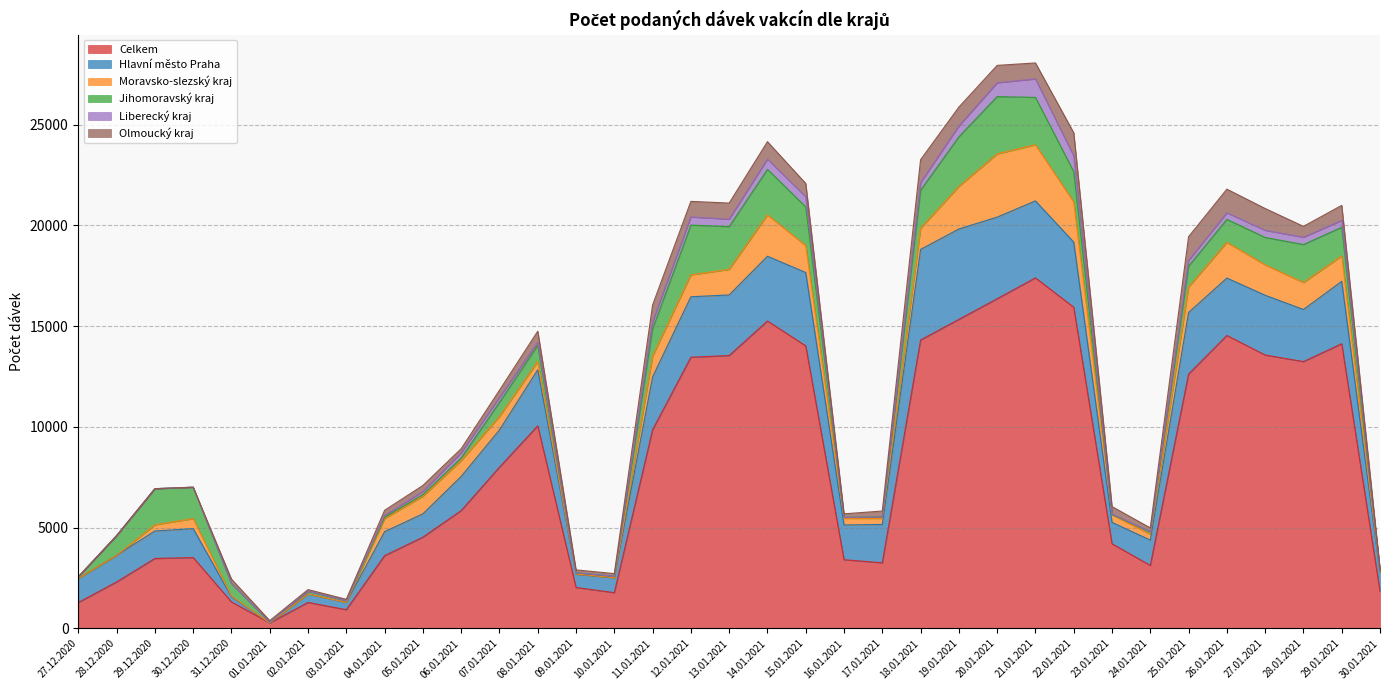

Between 08.01.2021 and 24.01.2021, which series saw the biggest shift?

Celkem